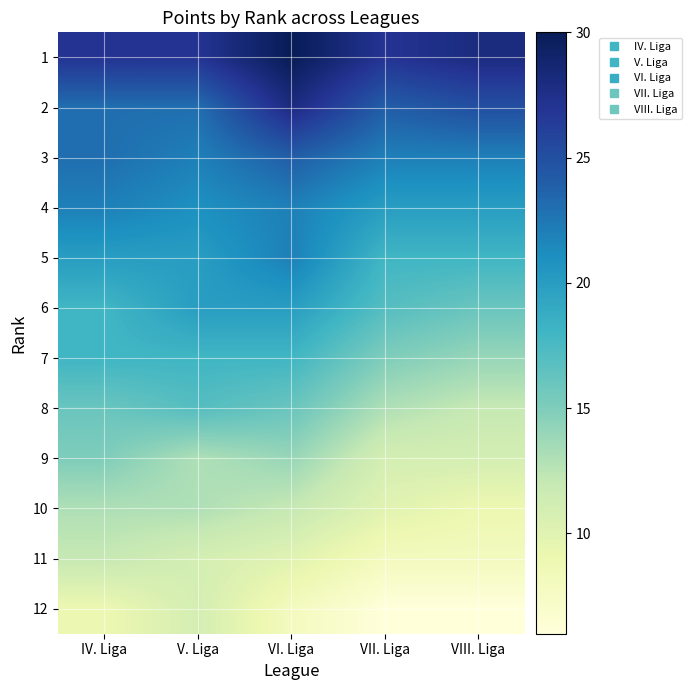

What is the difference between the highest and lowest values at IV. Liga?

18